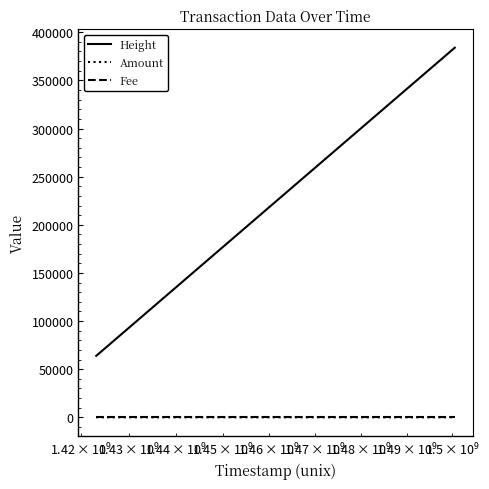

Which series has the largest total across all categories?

Height